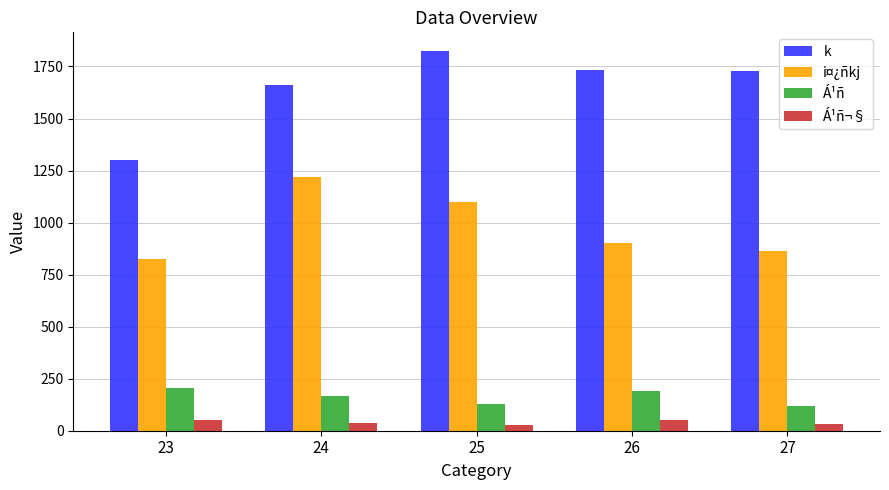

Is the value of Á¹ñ¬§ at 25 greater than the value of i¤¿ñkj at 24?

No